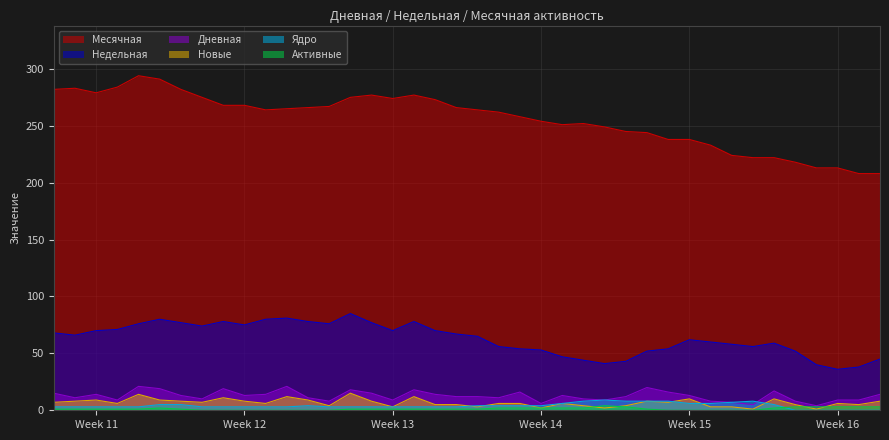

Which series has the largest total across all categories?

Месячная